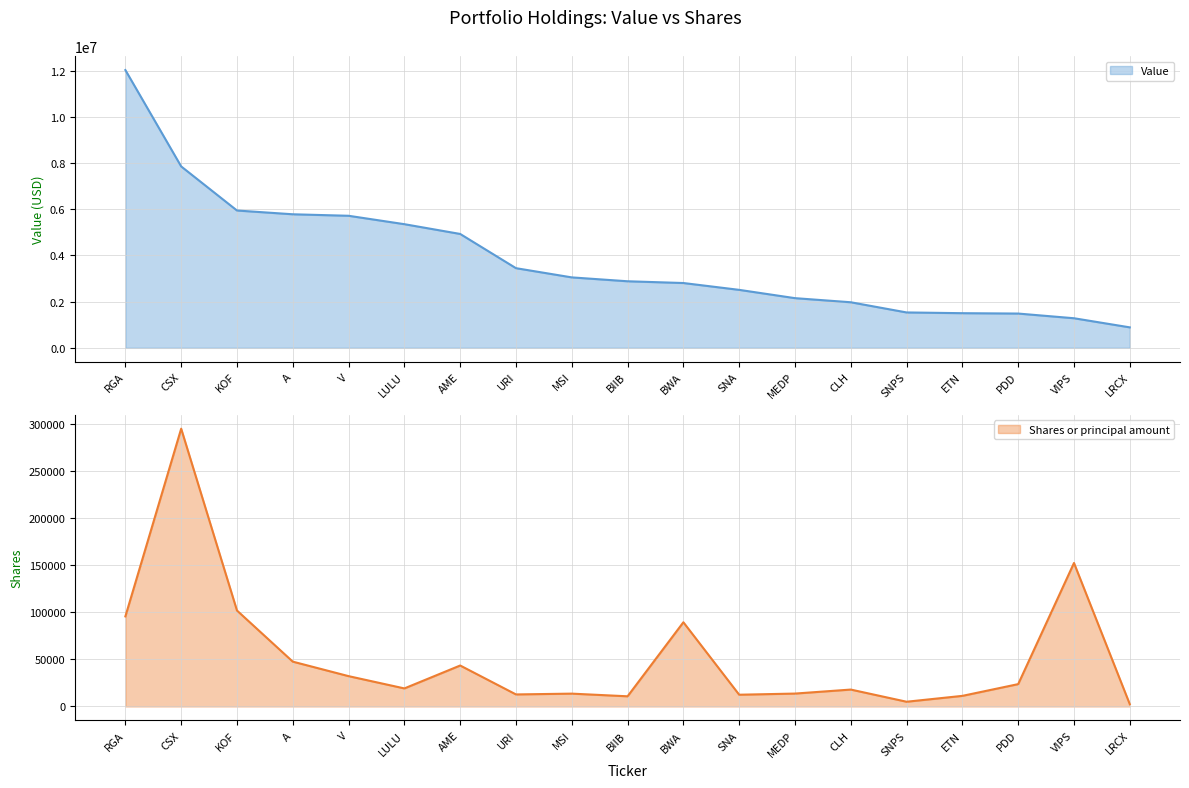

Is it true that Shares or principal amount equals 32188 at V?

True